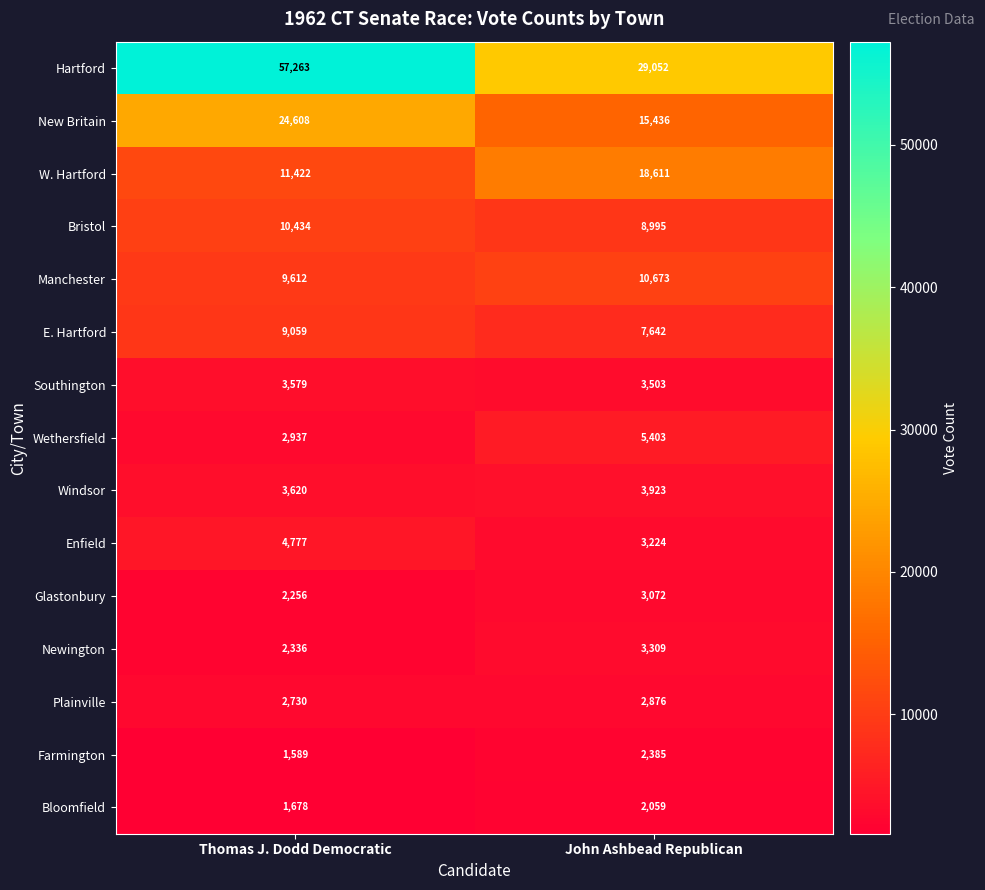

At which category is the sum across all series the highest?

Thomas J. Dodd Democratic